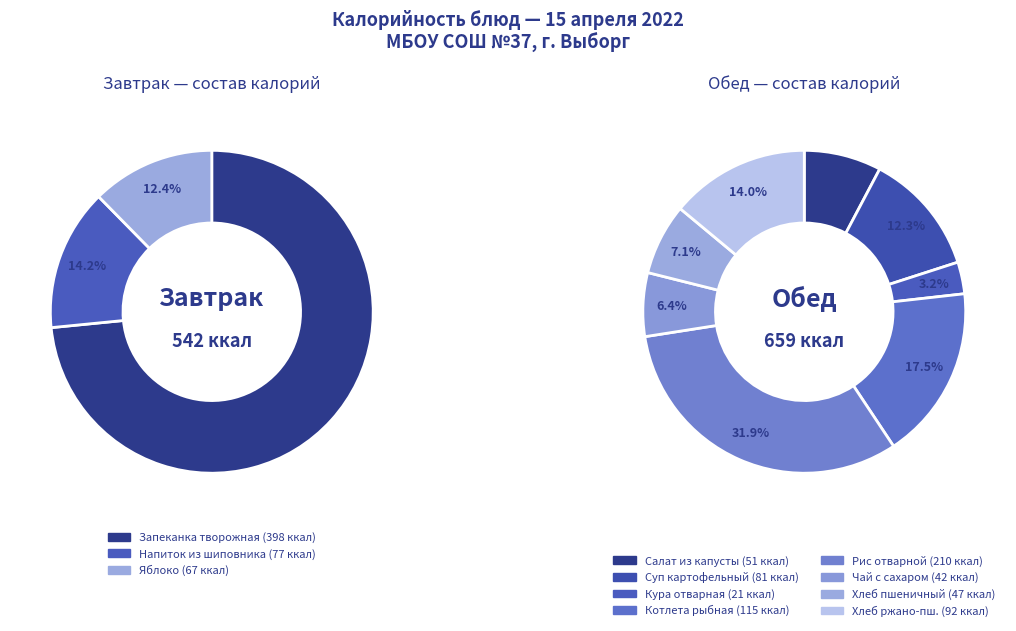

Is the sum of 0 and 2 greater than half?

Yes